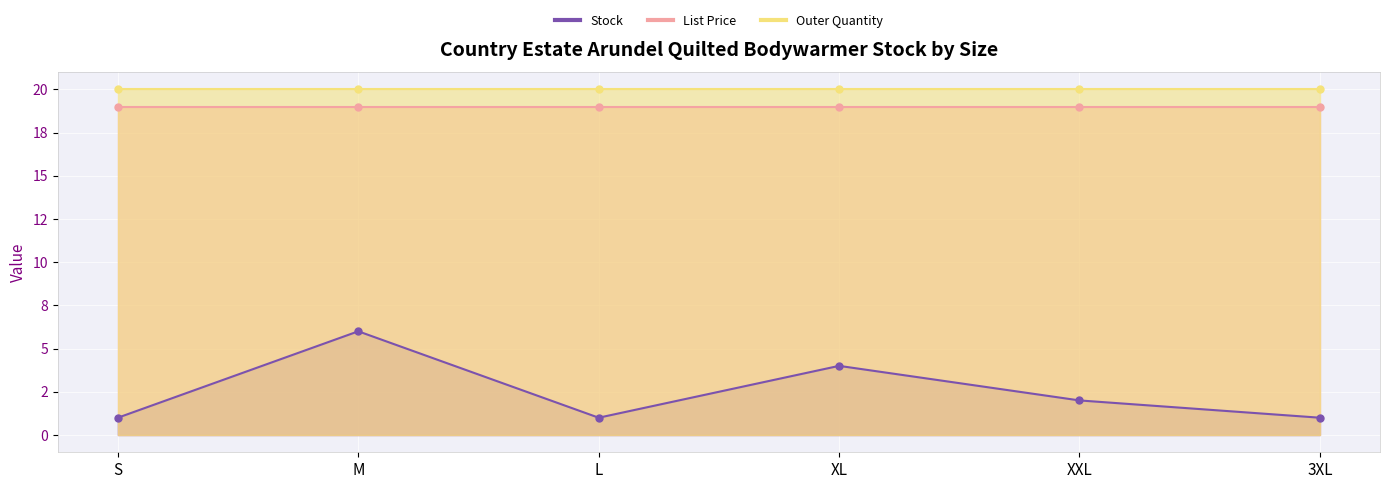

How many Stock values are between 1 and 4?

5